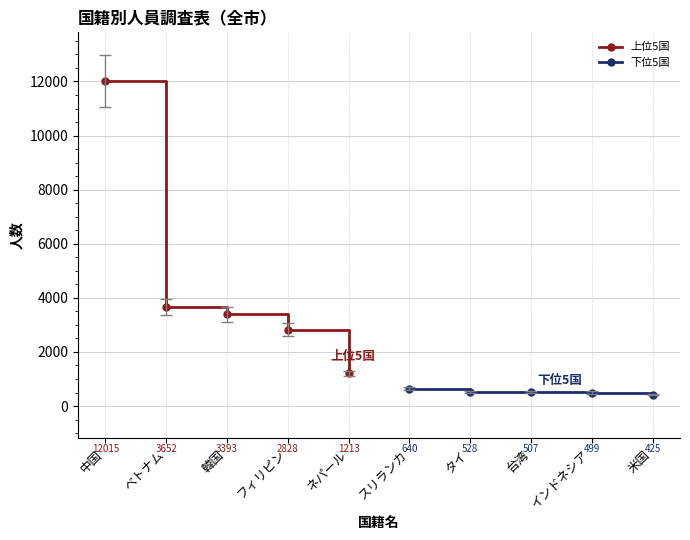

Is it true that 上位5国 equals 1966 at ネパール?

False